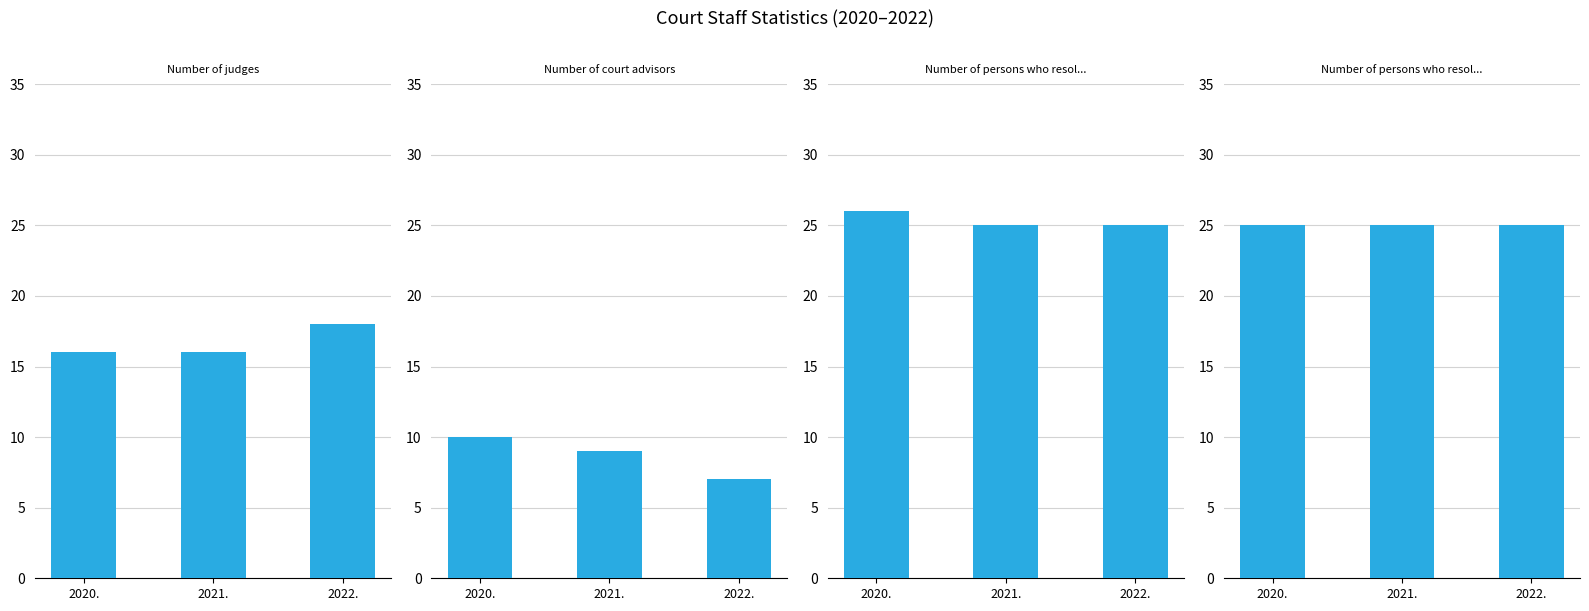

How many bars are there in each group?

4